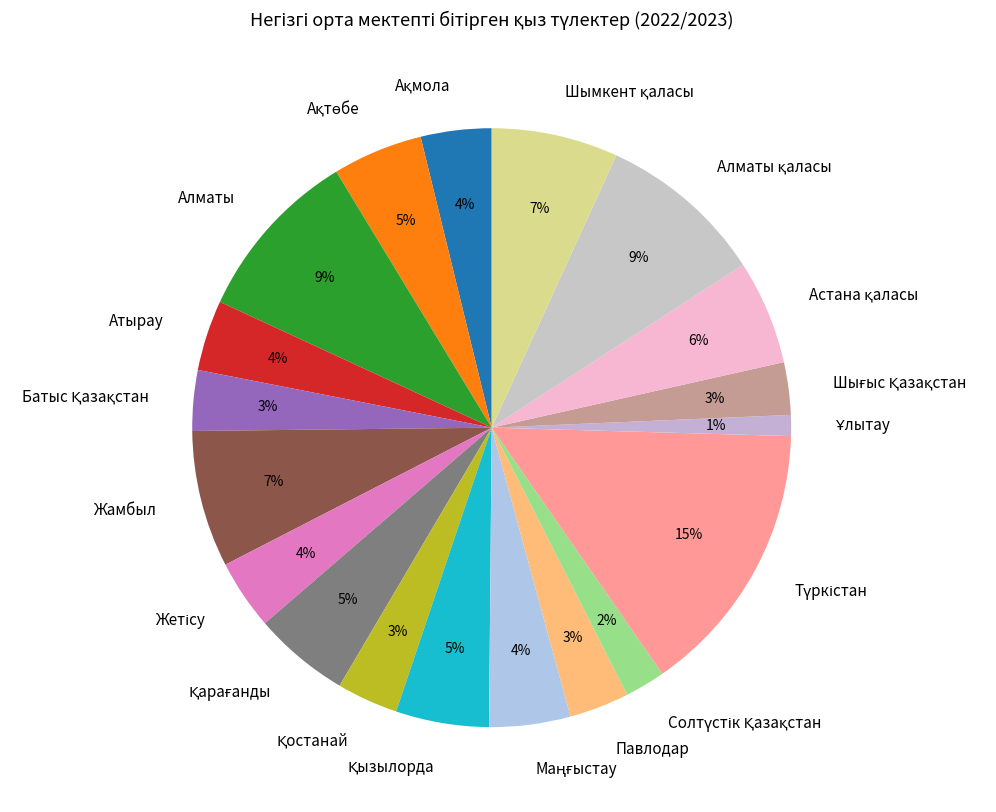

To the nearest percent, what is the average slice percentage?

5%